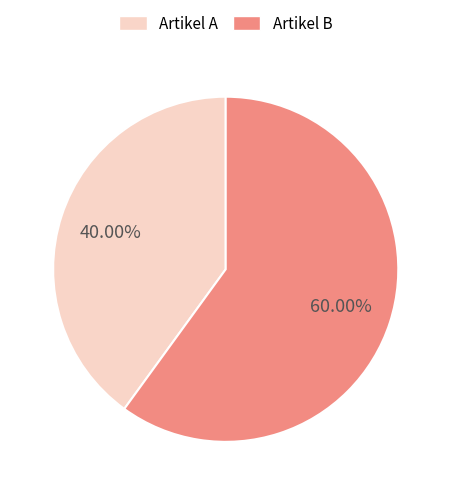

To the nearest percent, what percentage of the pie is Artikel A?

40%